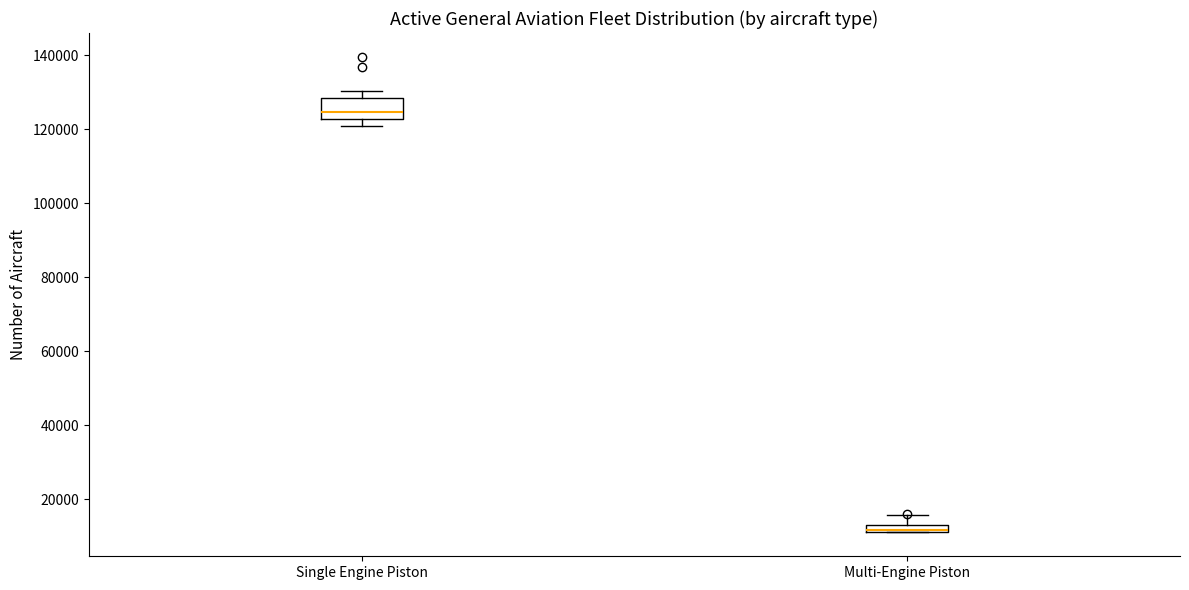

Where is the upper edge of the box for Multi-Engine Piston on the y-axis? The values are not printed on the chart, so give them approximately, as read against the axis.

14000